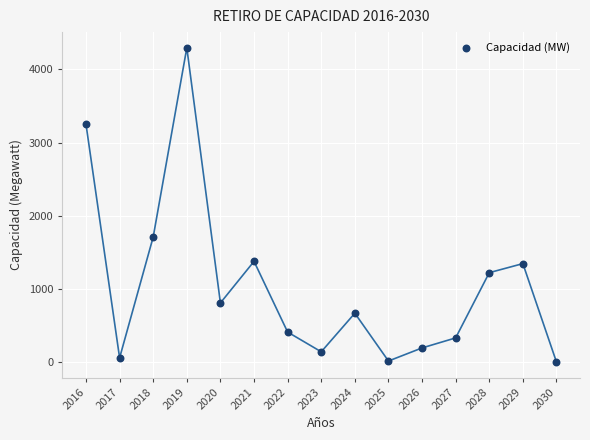

What is the range of Y values (max minus min)?

4295.5